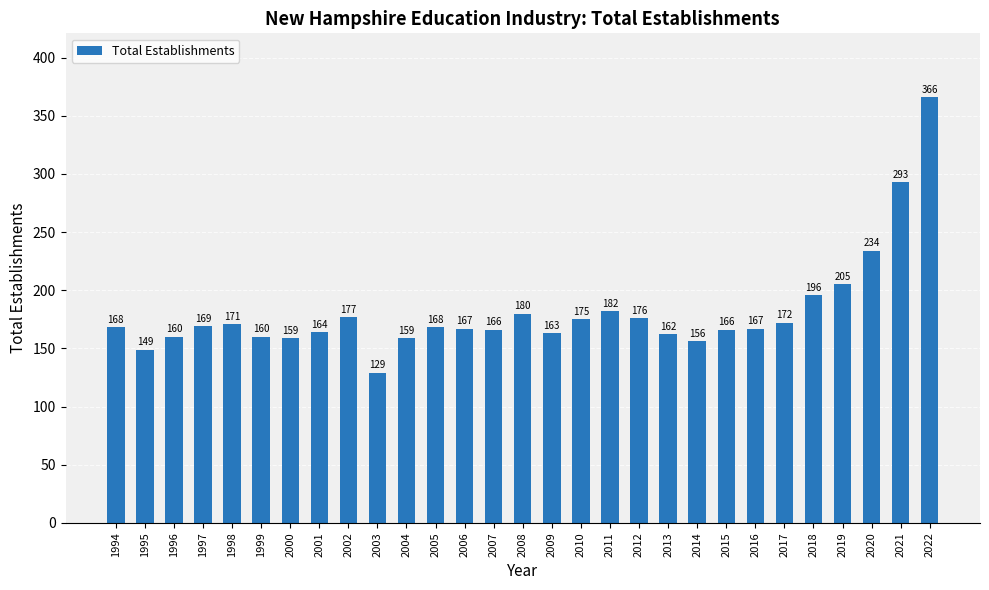

Is it true that the value at 1998 is 171?

True